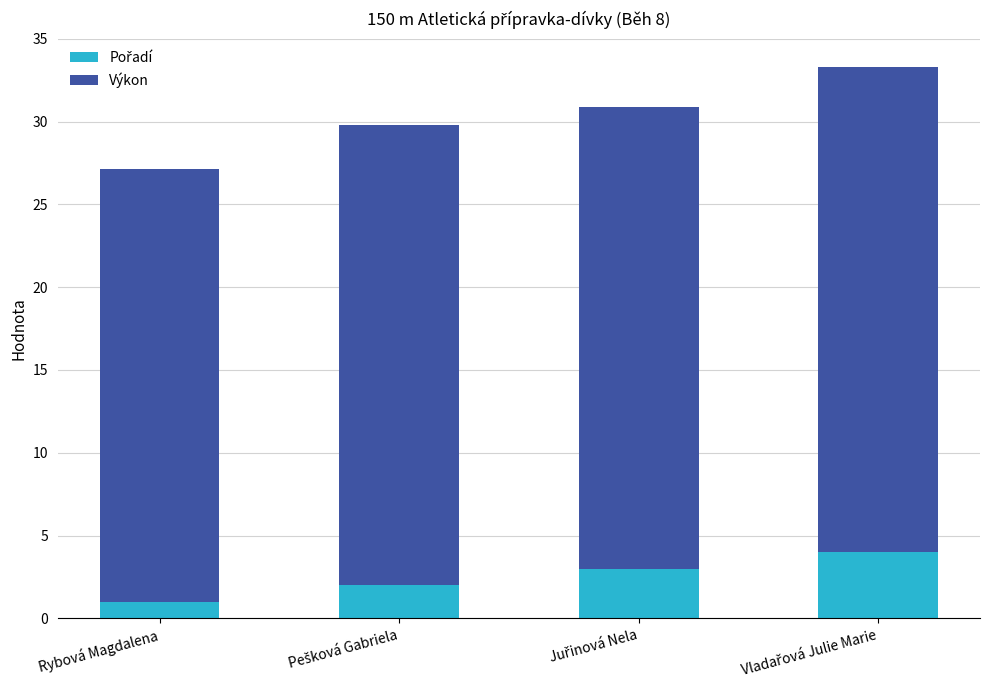

Does the chart contain any negative values?

No